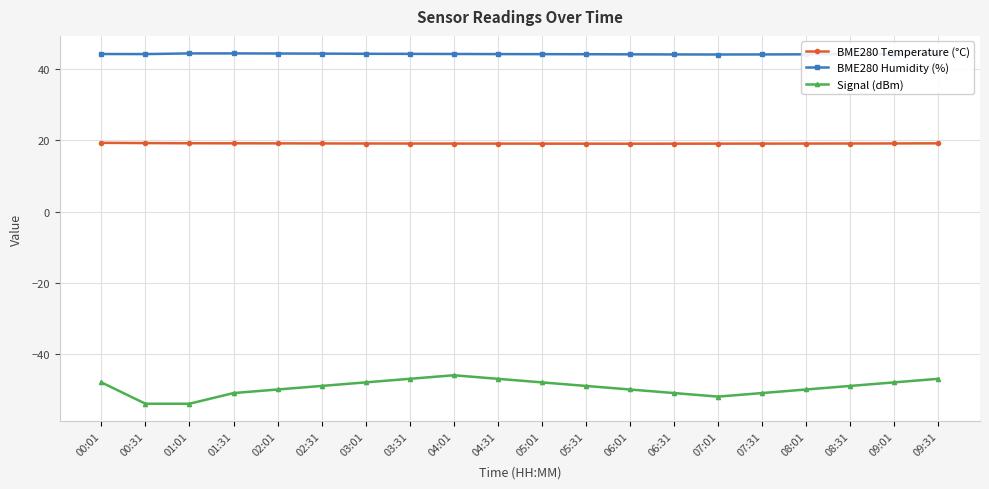

True or false: BME280 Temperature (°C) and Signal (dBm) cross at least once.

False